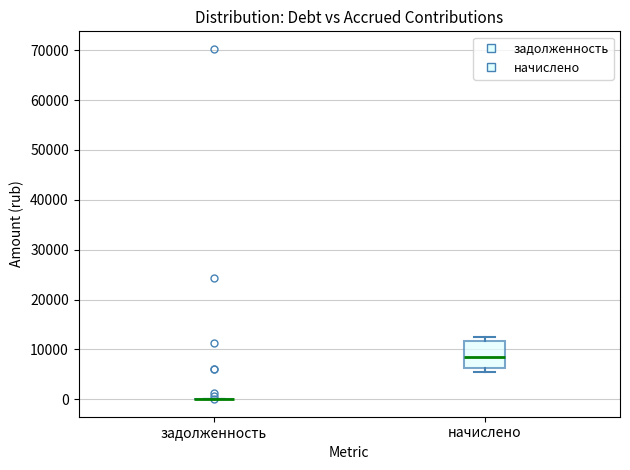

Where is the lower edge of the box for начислено on the y-axis? The values are not printed on the chart, so give them approximately, as read against the axis.

6000